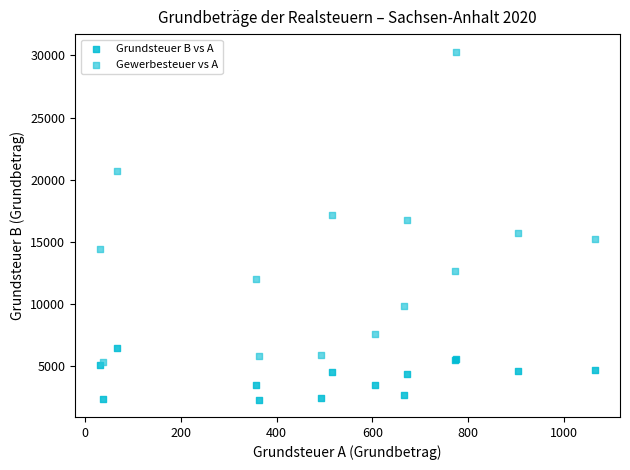

In the Gewerbesteuer vs A series, what Y value is closest to 17806?

17141